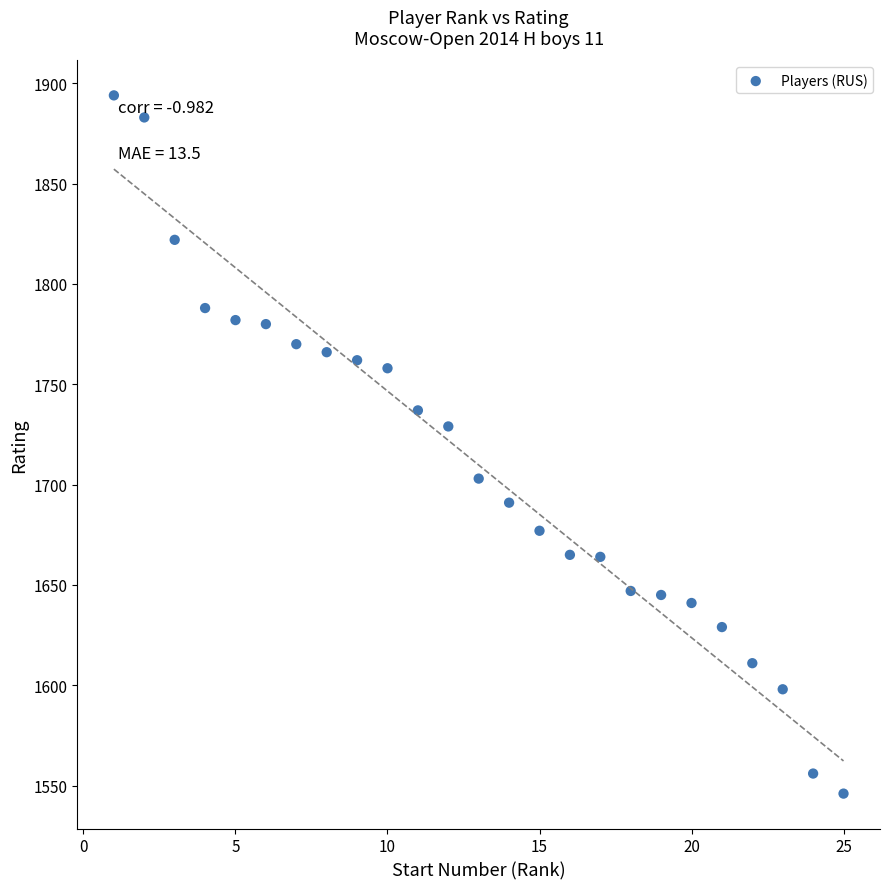

What is the range of Y values (max minus min)?

348